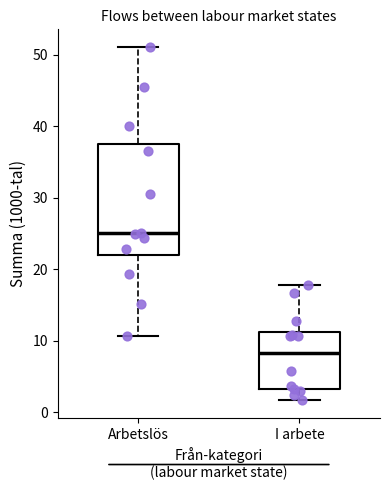

Which box is the tallest, from its lower edge to its upper edge?

Arbetslös